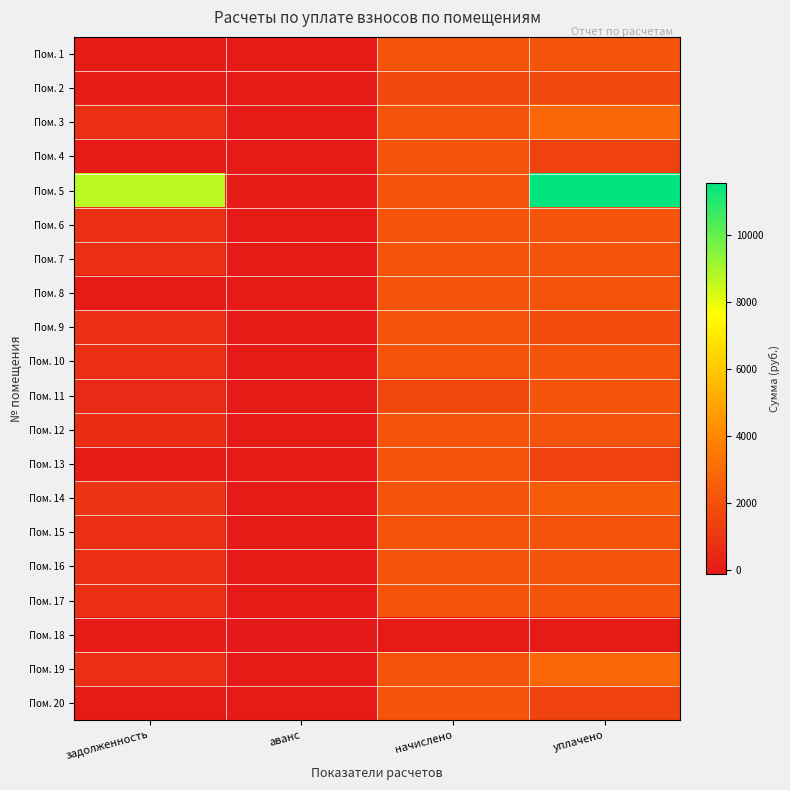

Reading left to right, transcribe all the data shown in this chart.

Пом. 1: задолженность=0.0	аванс=0.0	начислено=2164.3	уплачено=2164.3
Пом. 2: задолженность=0.0	аванс=0.0	начислено=1718.1	уплачено=1718.1
Пом. 3: задолженность=719.0	аванс=0.0	начислено=2156.9	уплачено=2875.9
Пом. 4: задолженность=0.0	аванс=0.0	начислено=2182.7	уплачено=1455.6
Пом. 5: задолженность=8691.6	аванс=0.0	начислено=2145.8	уплачено=11552.7
Пом. 6: задолженность=727.6	аванс=0.0	начислено=2182.7	уплачено=2182.7
Пом. 7: задолженность=716.5	аванс=0.0	начислено=2149.5	уплачено=2149.5
Пом. 8: задолженность=0.0	аванс=0.0	начислено=2160.6	уплачено=2160.6
Пом. 9: задолженность=706.7	аванс=0.0	начислено=2120.0	уплачено=1842.3
Пом. 10: задолженность=716.5	аванс=0.0	начислено=2149.5	уплачено=2149.5
Пом. 11: задолженность=544.5	аванс=0.0	начислено=1633.3	уплачено=2177.8
Пом. 12: задолженность=696.8	аванс=0.0	начислено=2090.5	уплачено=2090.5
Пом. 13: задолженность=0.0	аванс=0.0	начислено=2156.9	уплачено=1437.9
Пом. 14: задолженность=970.5	аванс=0.0	начислено=2164.3	уплачено=2413.4
Пом. 15: задолженность=716.5	аванс=0.0	начислено=2149.5	уплачено=2149.5
Пом. 16: задолженность=734.9	аванс=0.0	начислено=2204.8	уплачено=2204.8
Пом. 17: задолженность=720.2	аванс=0.0	начислено=2160.6	уплачено=2160.6
Пом. 18: задолженность=0.0	аванс=-115.7	начислено=0.0	уплачено=0.0
Пом. 19: задолженность=715.3	аванс=0.0	начислено=2145.8	уплачено=2861.8
Пом. 20: задолженность=0.0	аванс=0.0	начислено=2153.2	уплачено=1435.5